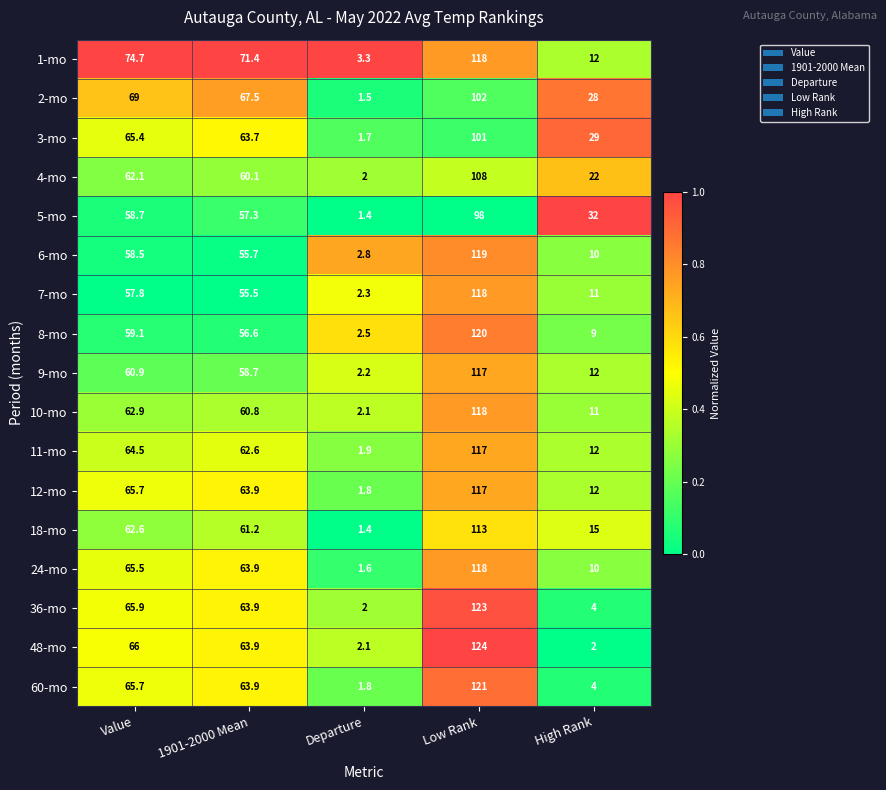

Which series has the widest spread of values?

48-mo